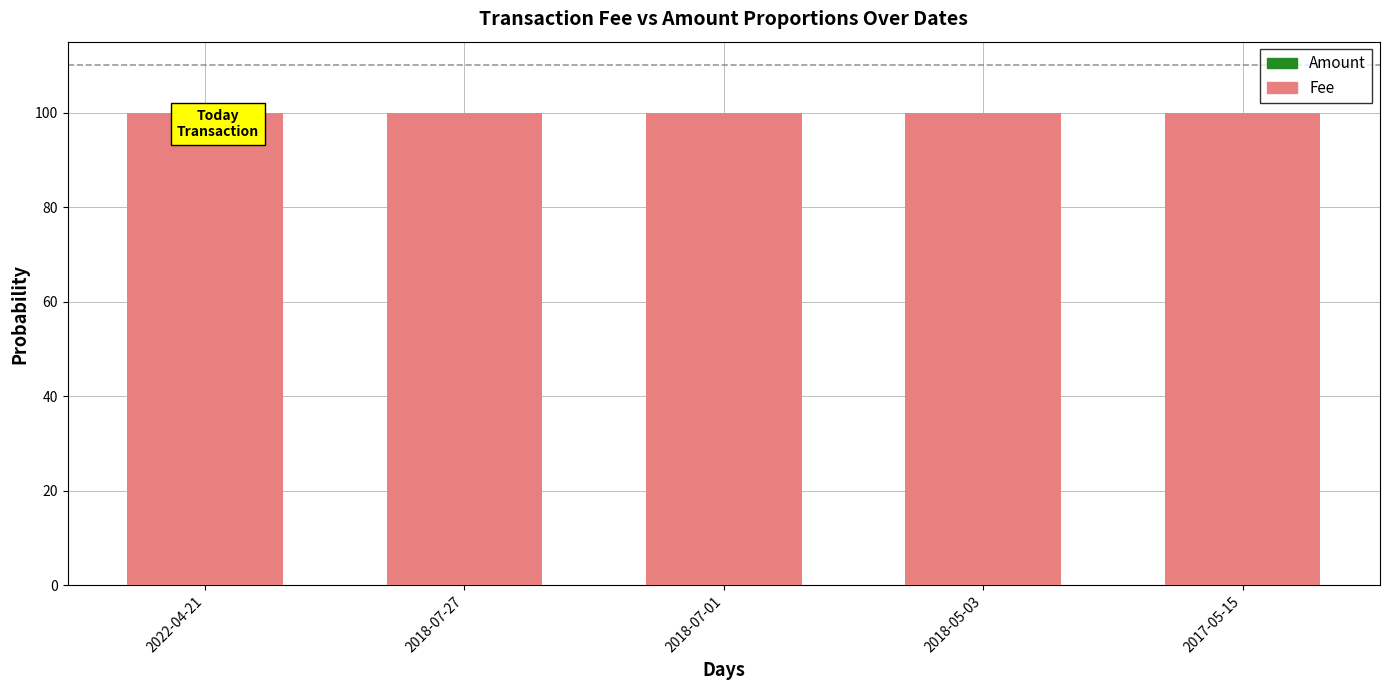

What is the total value across all series at 2017-05-15?

100.0